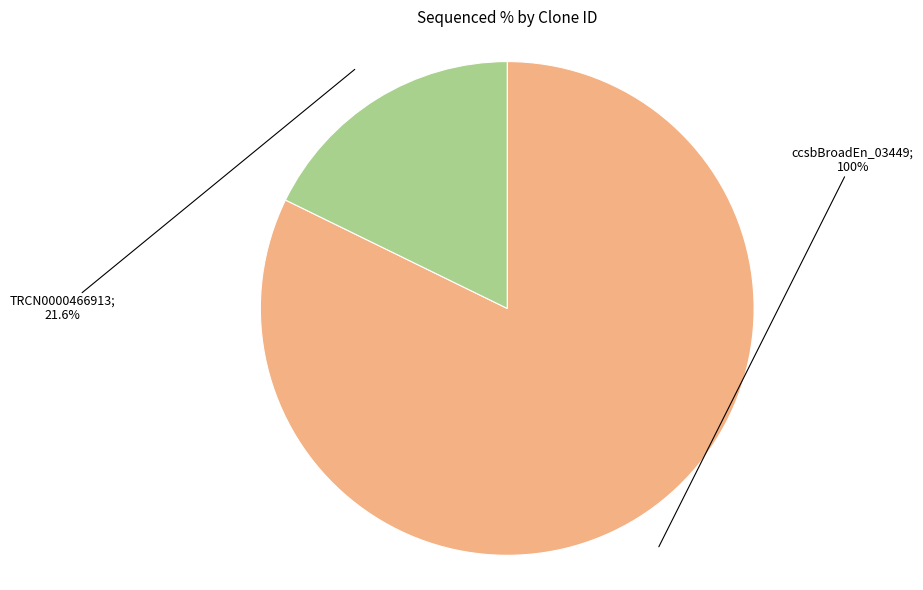

The TRCN0000466913 slice represents 18% of the pie. True or false?

True